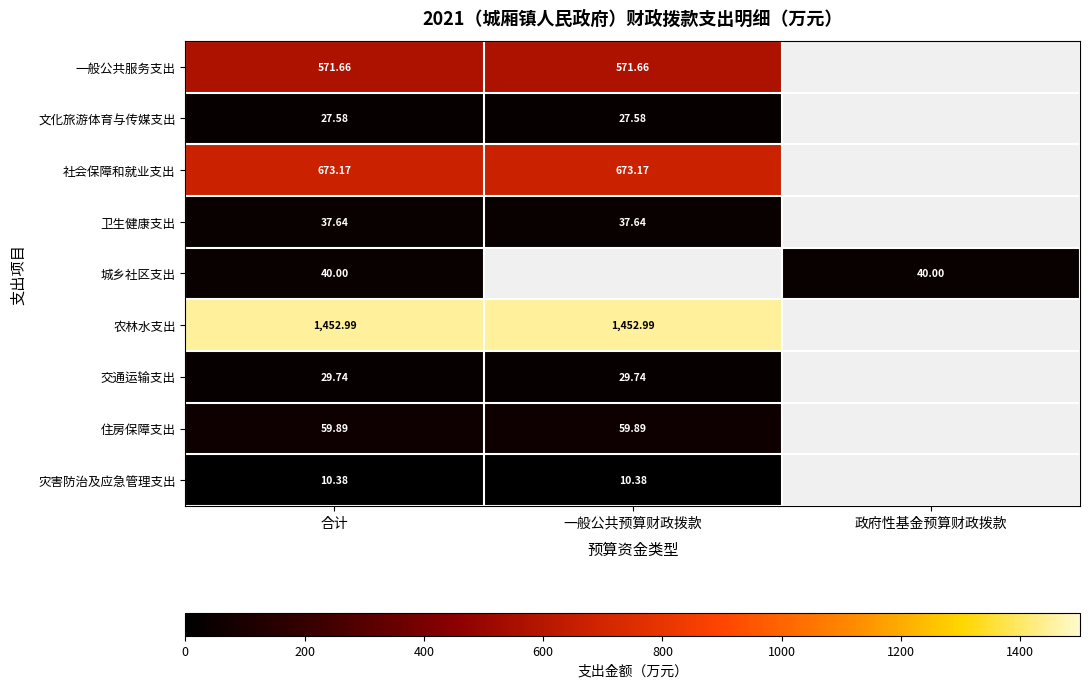

True or false: 农林水支出 has a value of 1453.0 at 一般公共预算财政拨款.

True